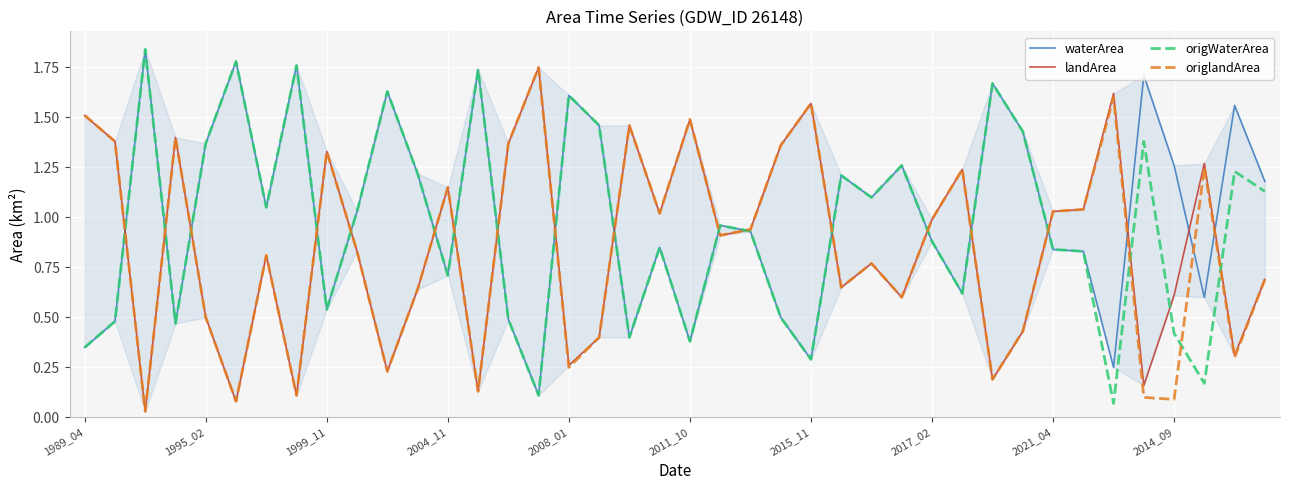

What is the sum of all origWaterArea values?

38.2